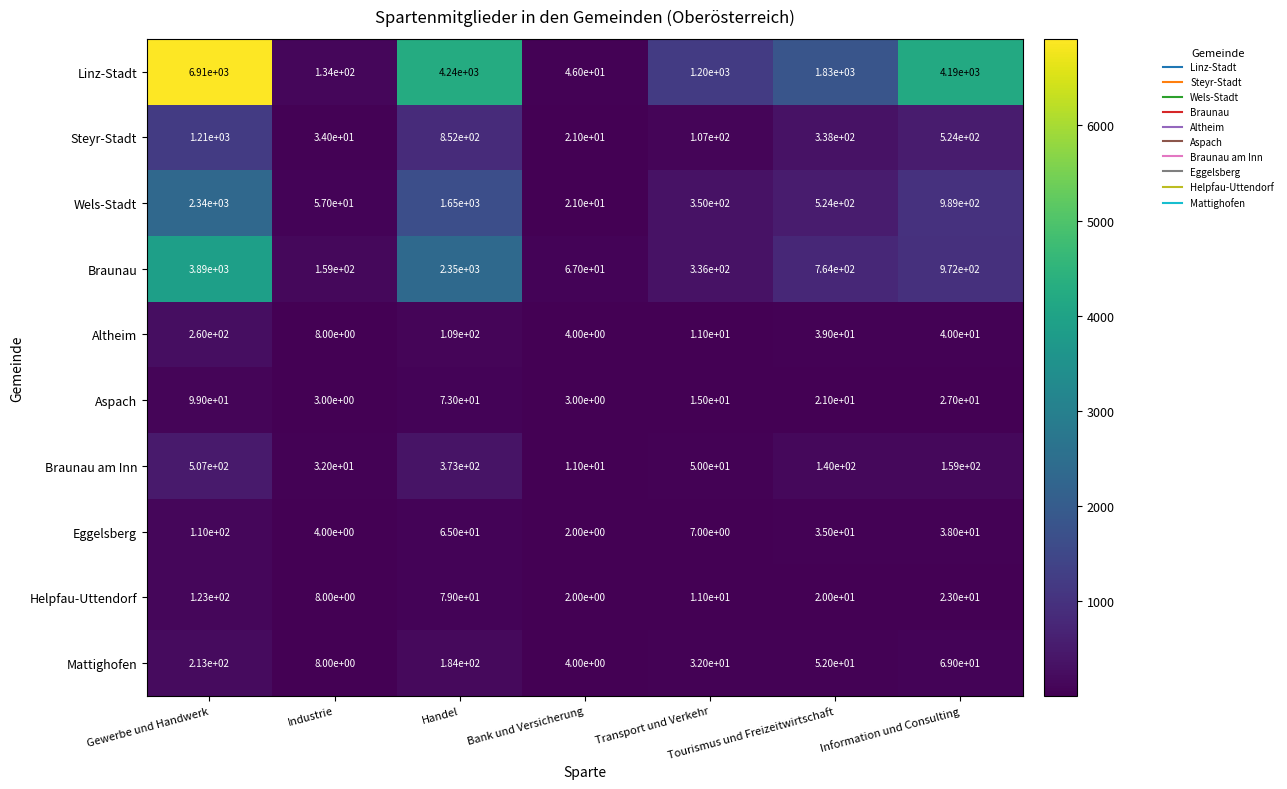

At which label does Braunau am Inn reach its peak?

Gewerbe und Handwerk